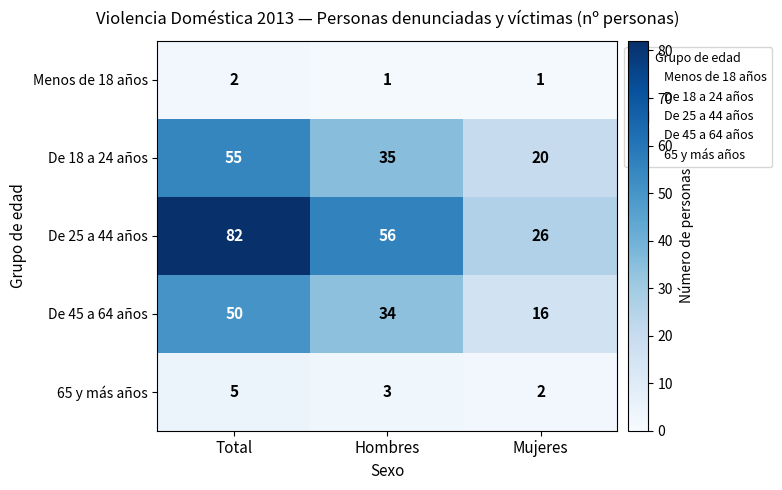

Which series changed the most between Total and Hombres?

De 25 a 44 años